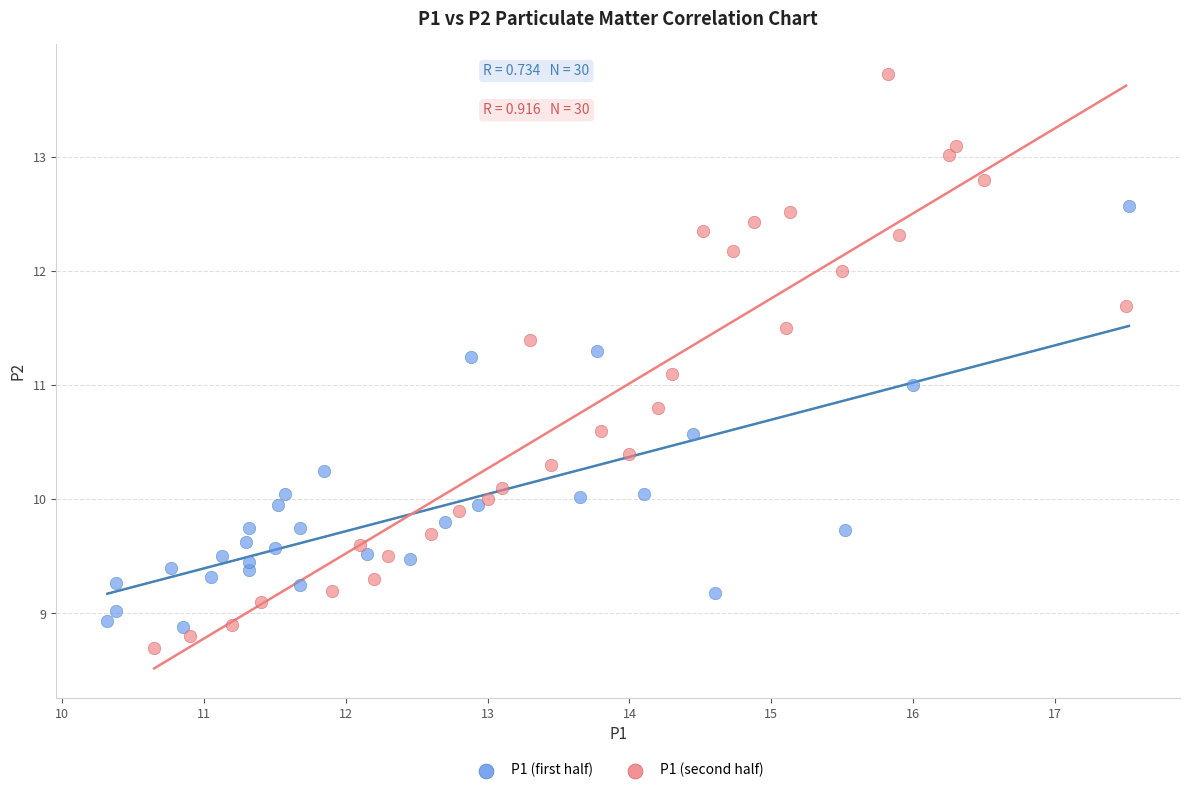

Which series contains the highest Y value?

P1 (second half)